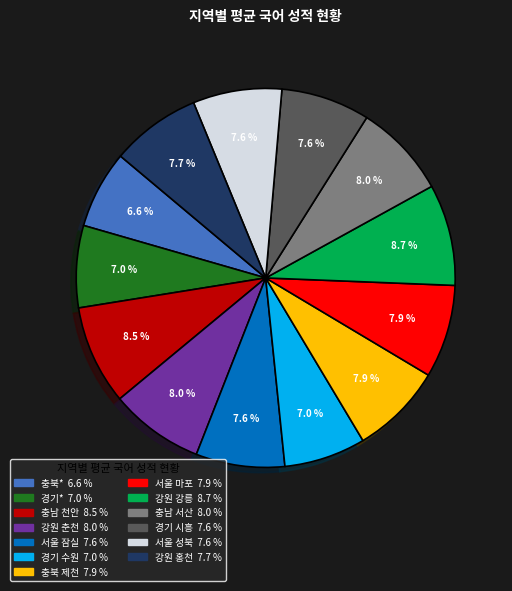

How much of the chart is everything except 충북*?

93.4%